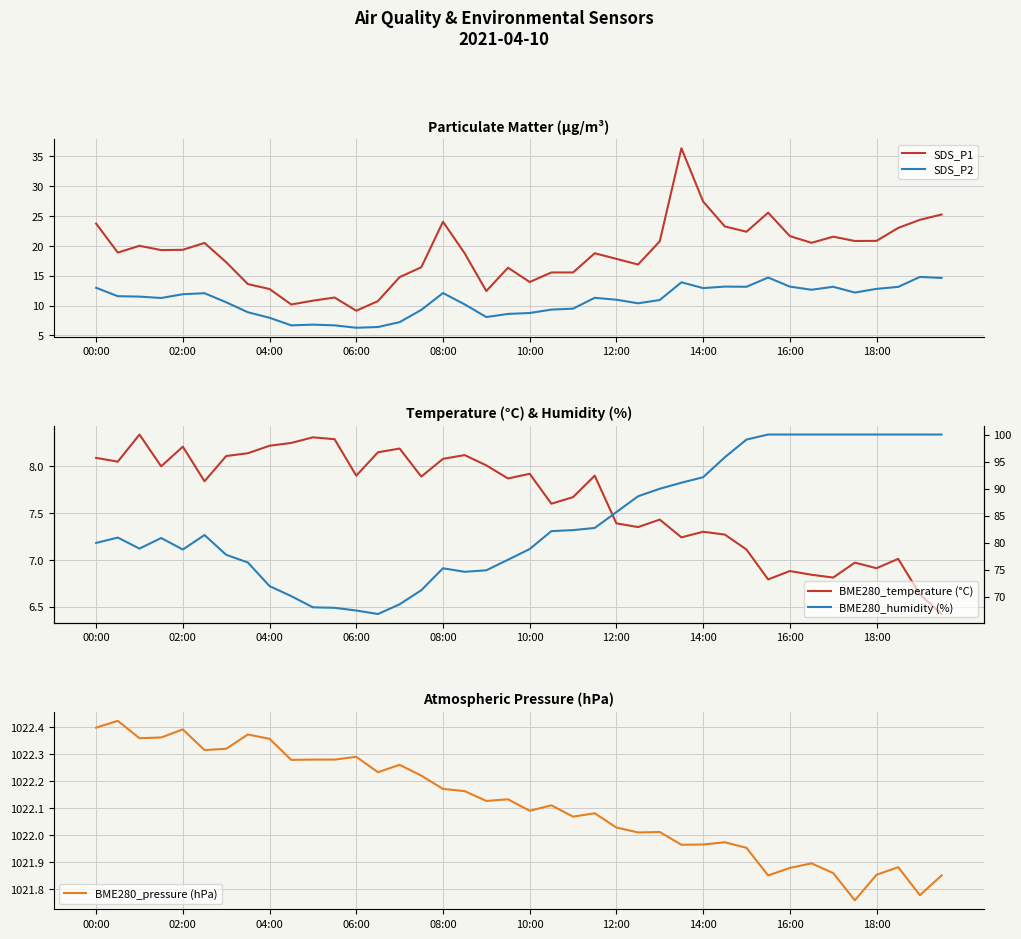

At which category is the sum across all series the highest?

27